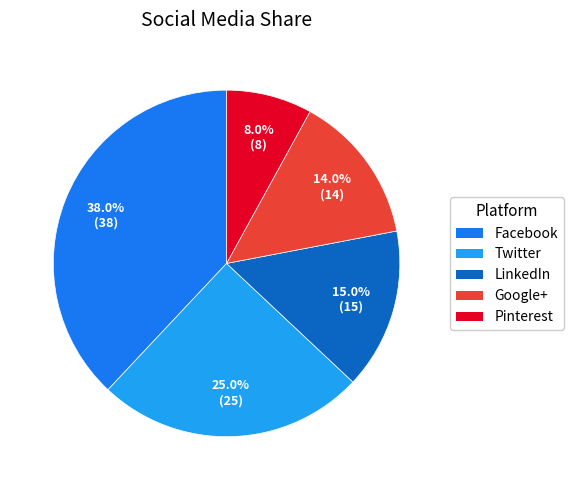

Which has a higher value, Twitter or Facebook?

Facebook